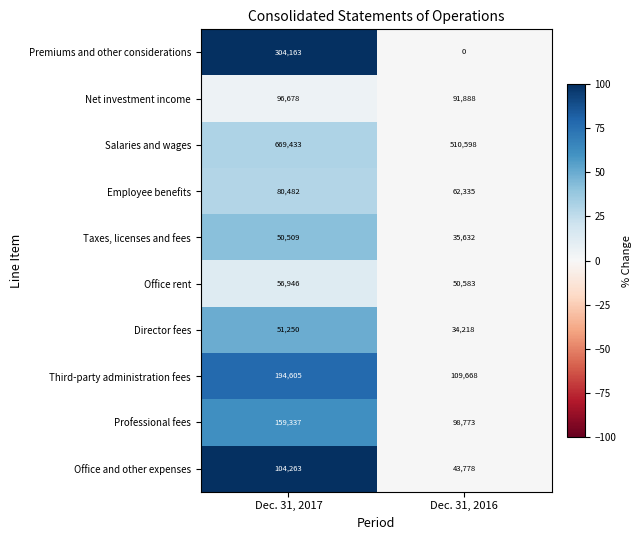

What is the difference between the maximum and minimum values in the Third-party administration fees series?

84937